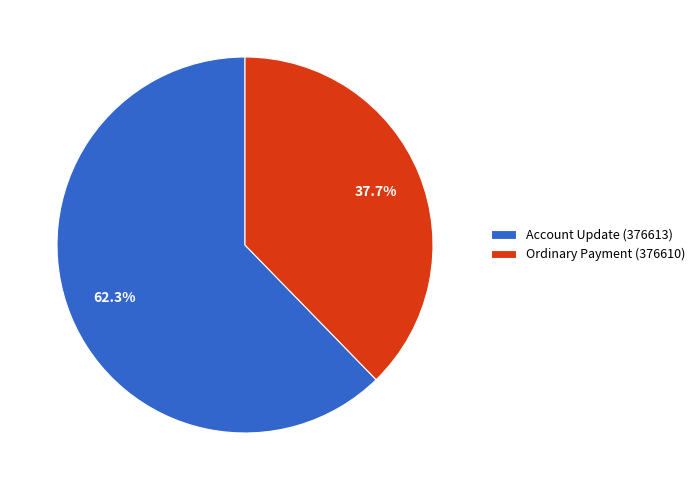

Which slice is the smallest?

Ordinary Payment (376610)